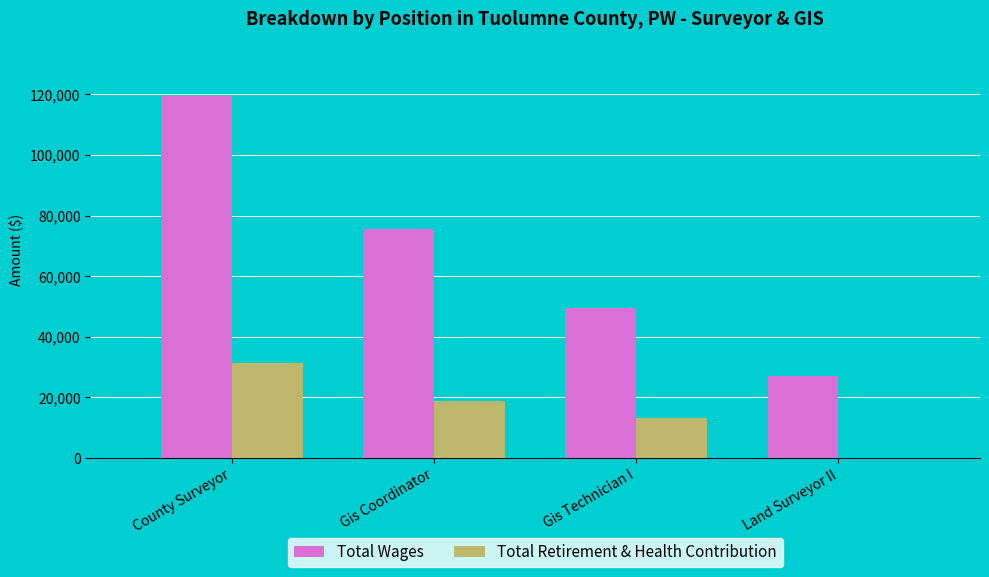

What is the sum of all Total Wages values?

271342